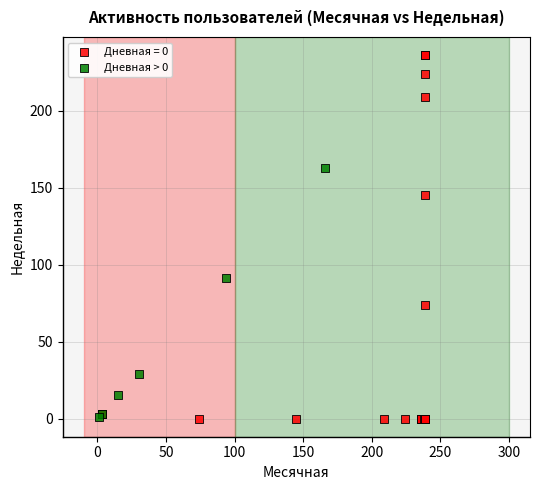

Which series has the largest Y range (max minus min)?

Дневная = 0